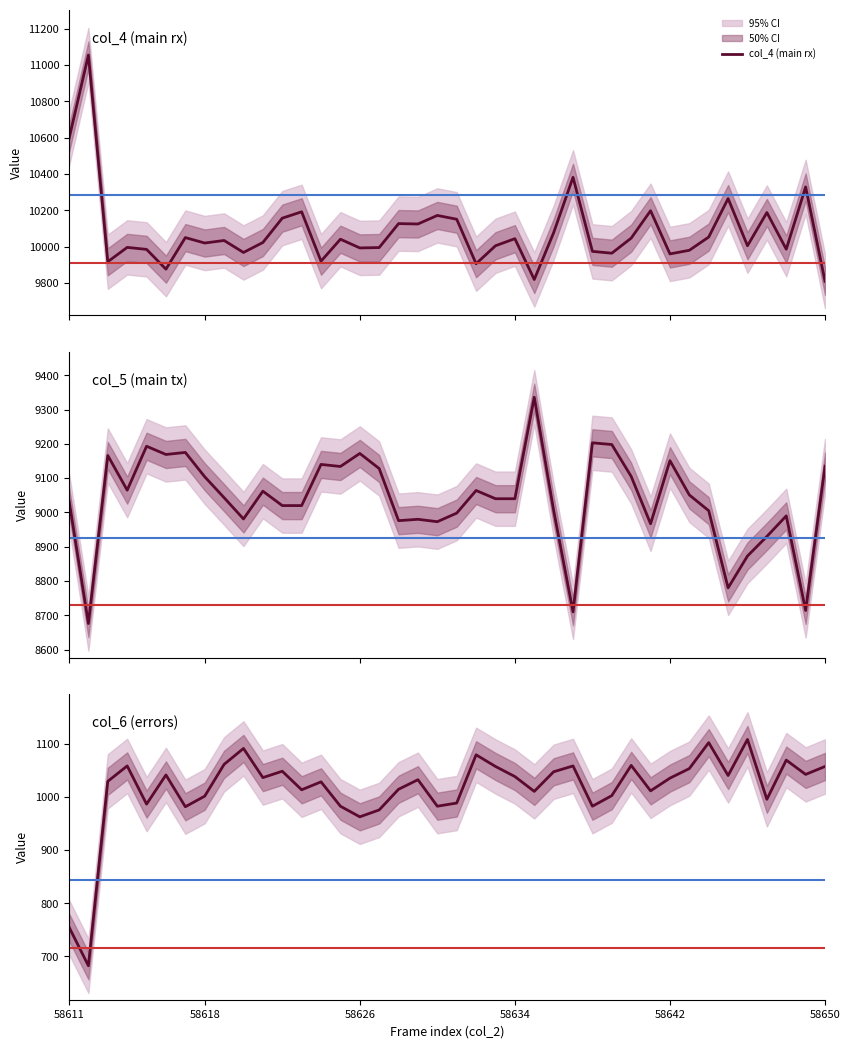

The value of col_6 at 58632 is 1080. True or false?

True